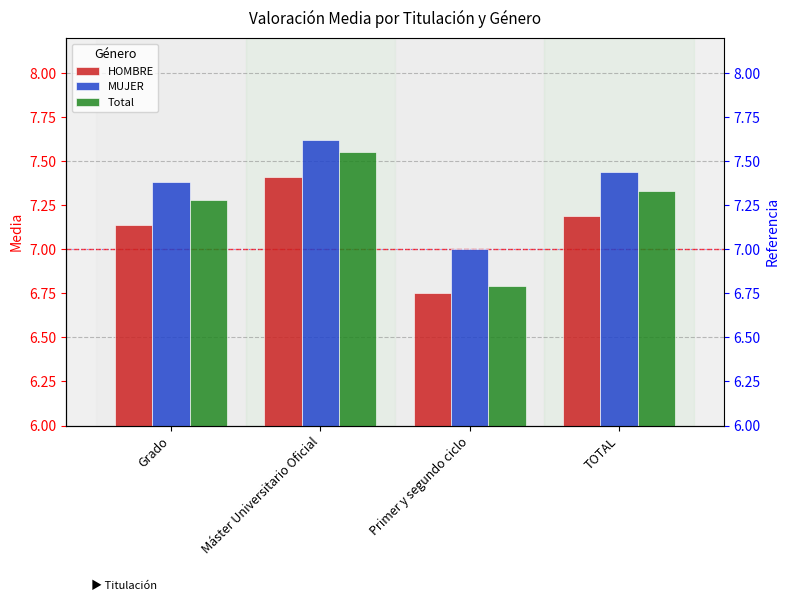

What value does the Total series have at TOTAL?

7.3